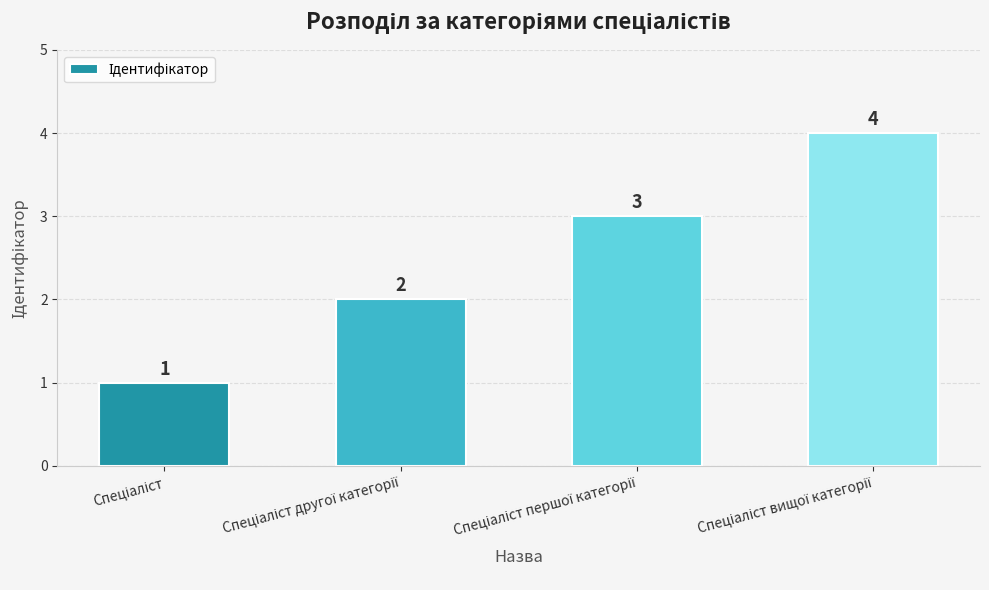

Reading left to right, transcribe all the data shown in this chart.

1	2	3	4